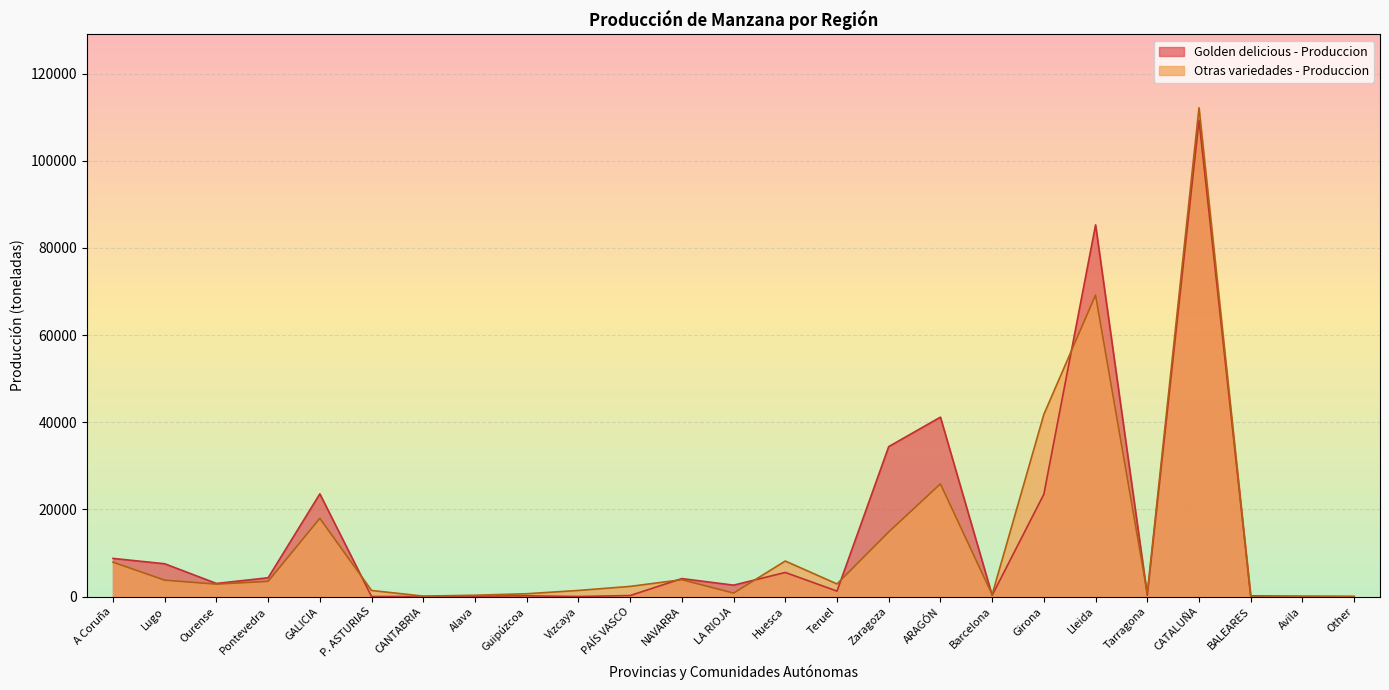

What is the value of the Golden delicious - Produccion point at the 16th from the left?

34401